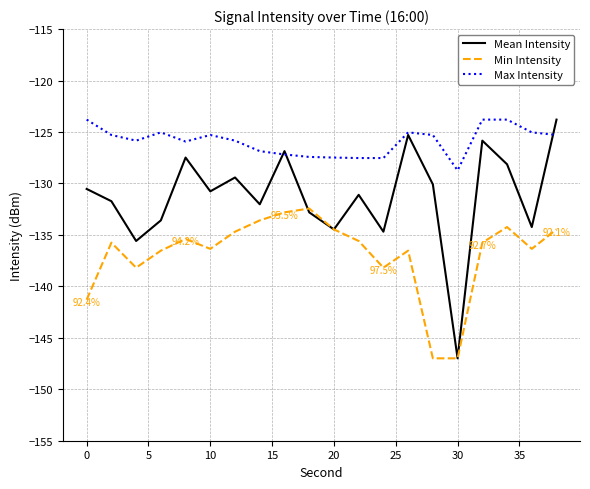

Count the number of data series in this chart.

3